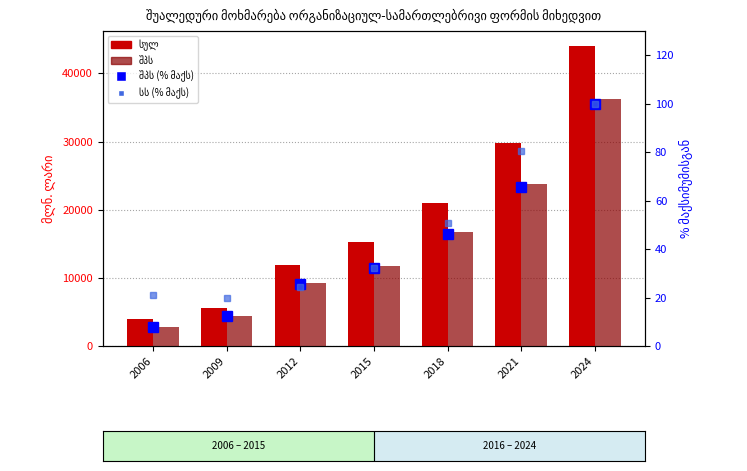

At which category does the chart reach its peak across all series?

2024